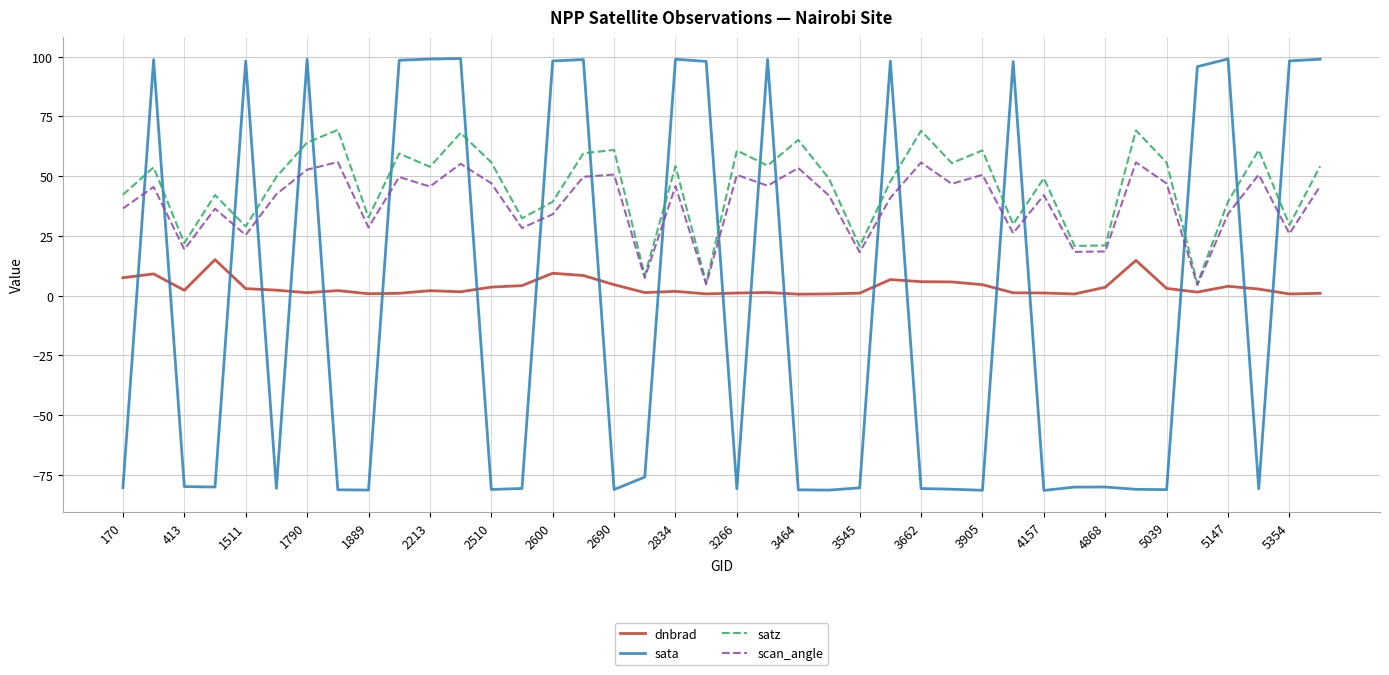

Which series has the largest range (max minus min)?

sata